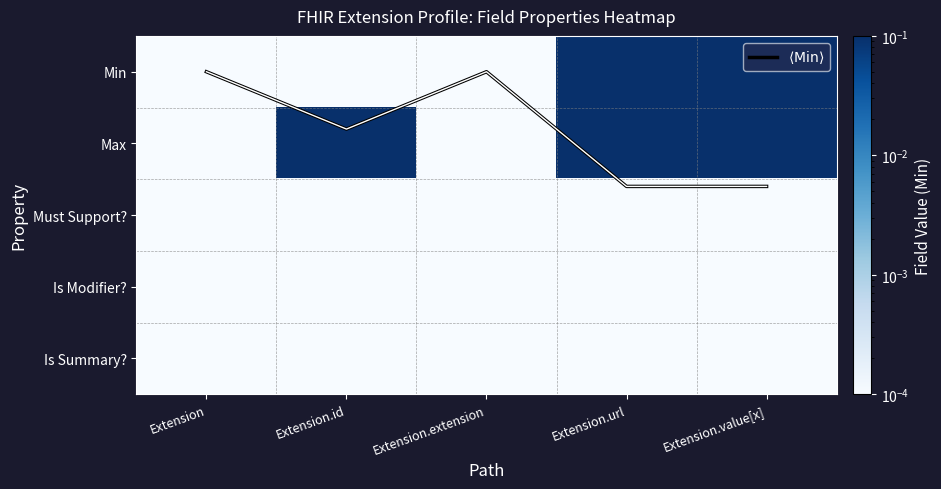

Which series has the largest range (max minus min)?

$\langle \mathrm{Min} \rangle$